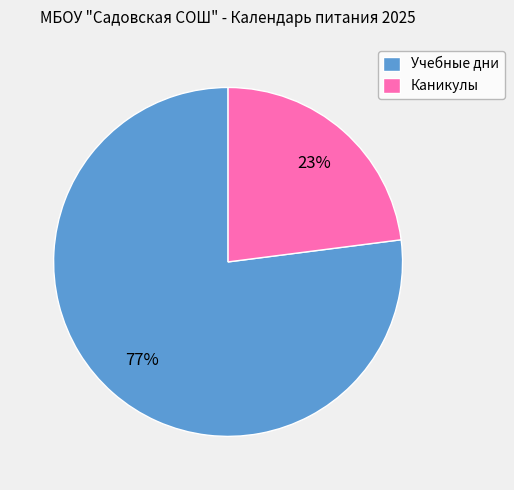

What is the largest slice in the pie chart?

Учебные дни